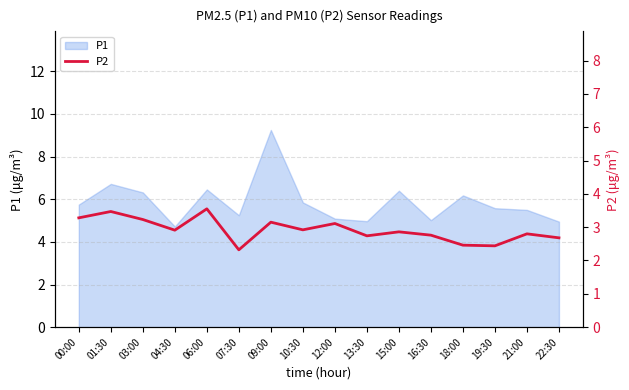

What is the change in value from 03:00 to 06:00?

+0.3